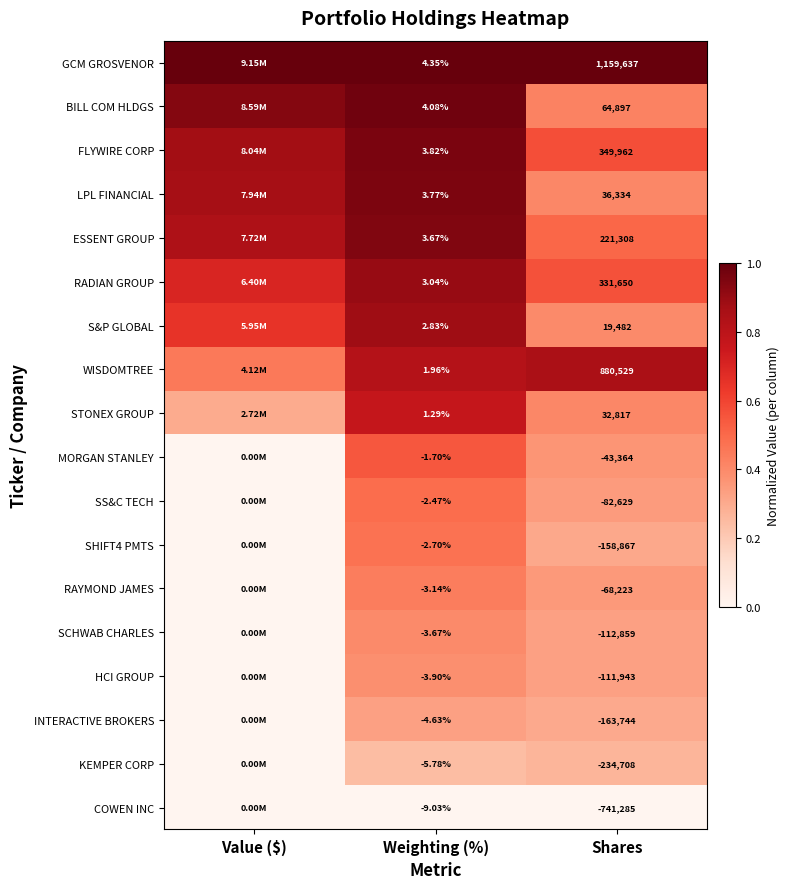

Is the value of RAYMOND JAMES at Weighting (%) greater than the value of KEMPER CORP at Weighting (%)?

Yes